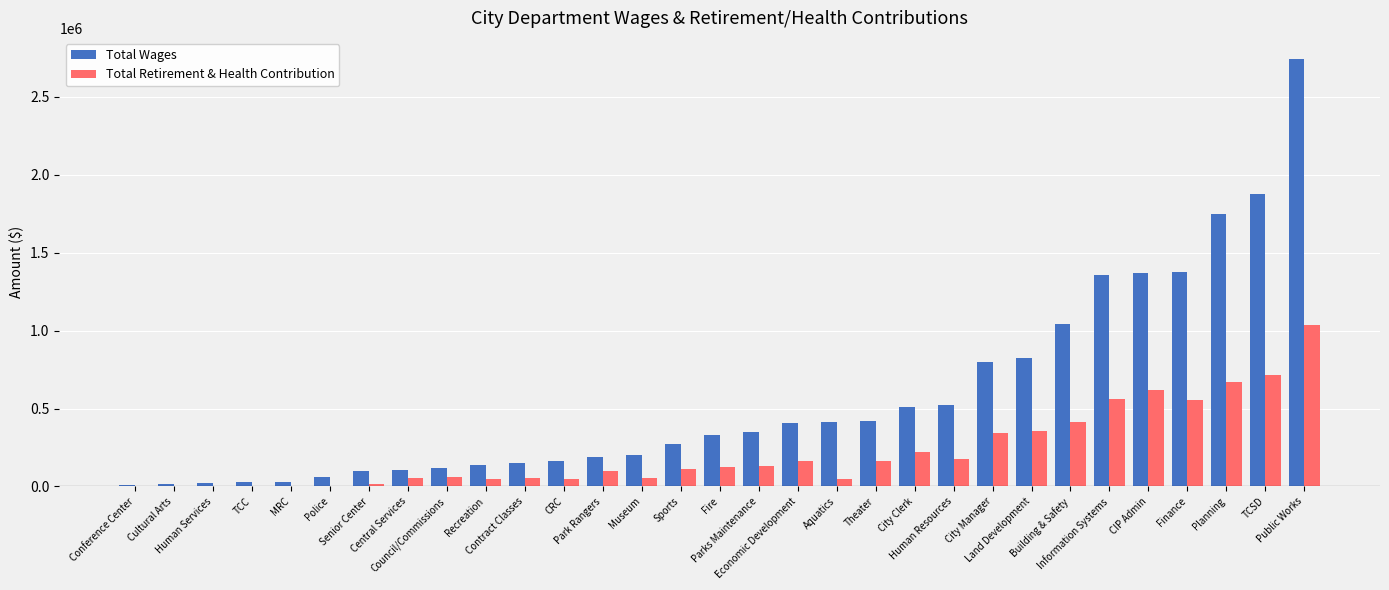

How many categories are shown in the chart?

31